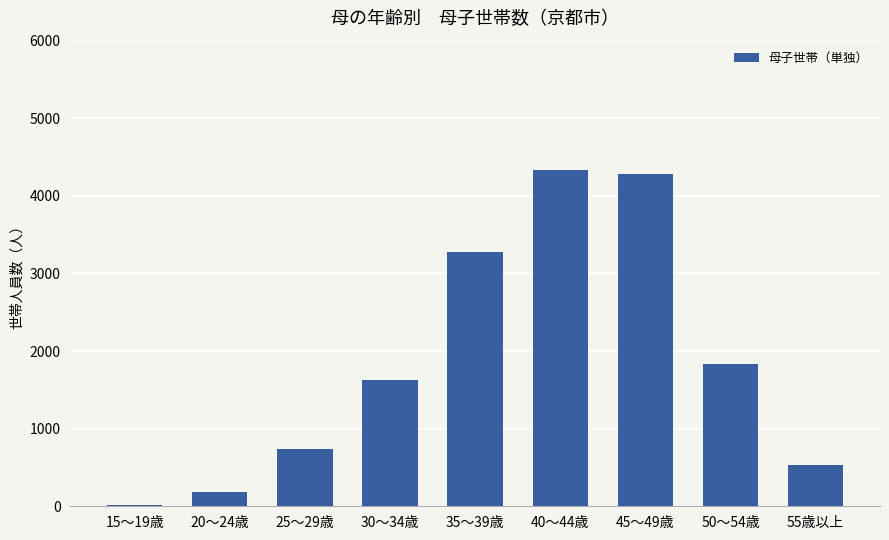

True or false: the data shows 876 at 55歳以上.

False